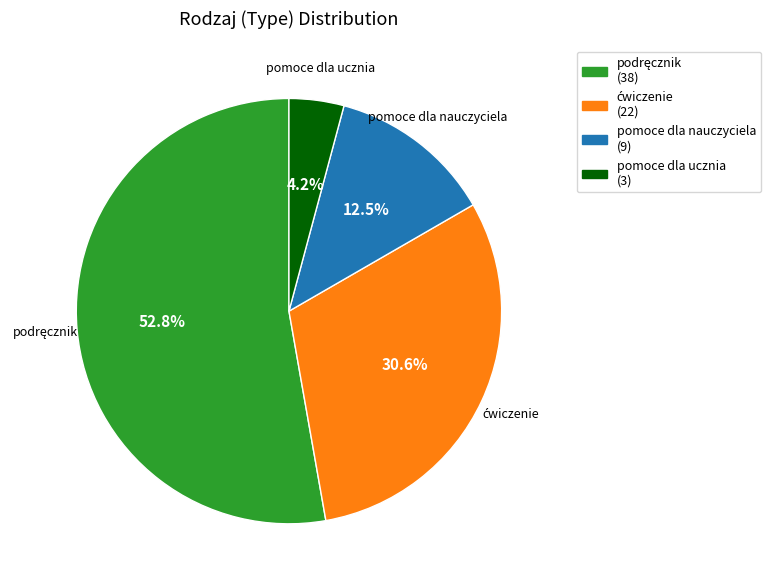

How many slices are in this pie chart?

4